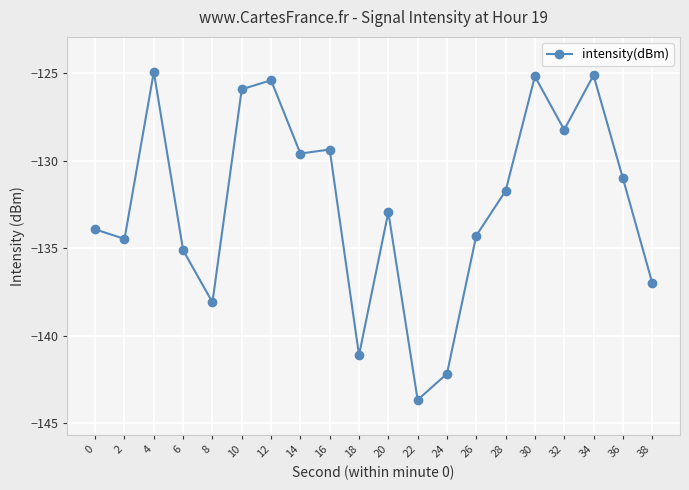

The value at 18 is -141.1. True or false?

True